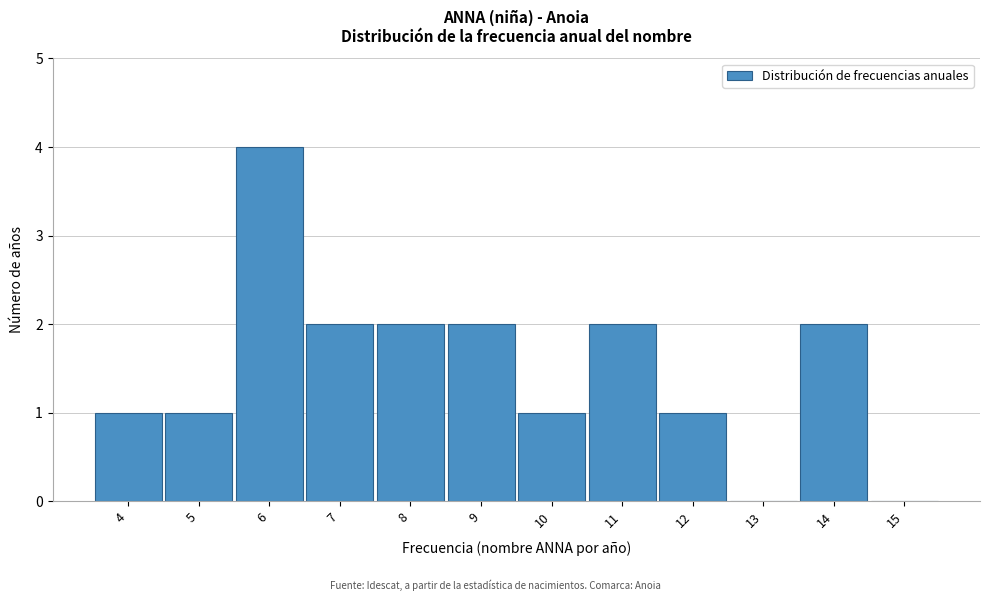

Reading left to right, transcribe this chart: for each bar, give the range it covers on the x-axis and its height. The values are not printed on the chart, so give them approximately, as read against the axis.

3.5 to 4.5: 1
4.5 to 5.5: 1
5.5 to 6.5: 4
6.5 to 7.5: 2
7.5 to 8.5: 2
8.5 to 9.5: 2
9.5 to 10.5: 1
10.5 to 11.5: 2
11.5 to 12.5: 1
12.5 to 13.5: 0
13.5 to 14.5: 2
14.5 to 15.5: 0